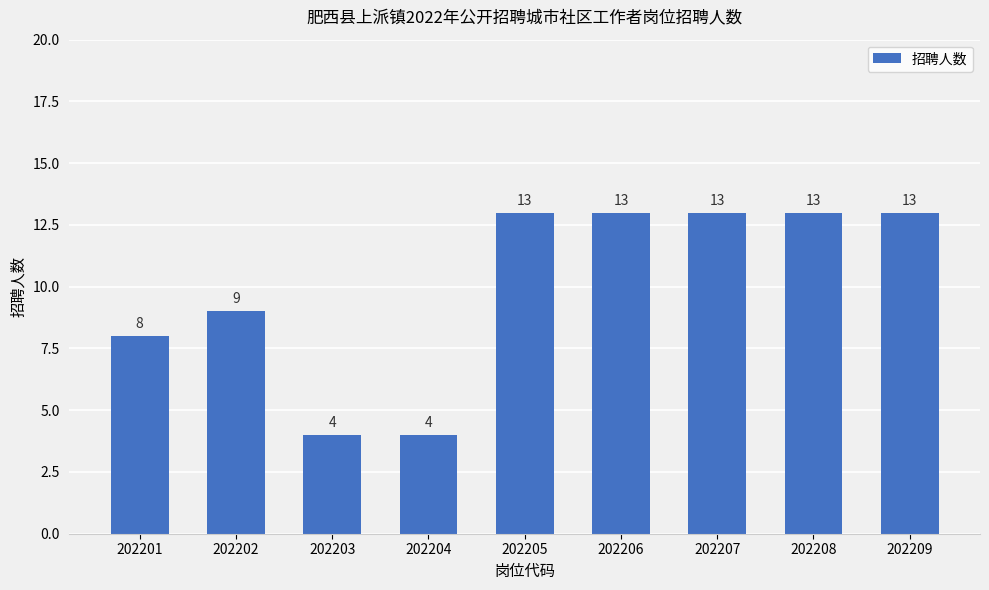

What is the difference between the maximum and minimum values?

9